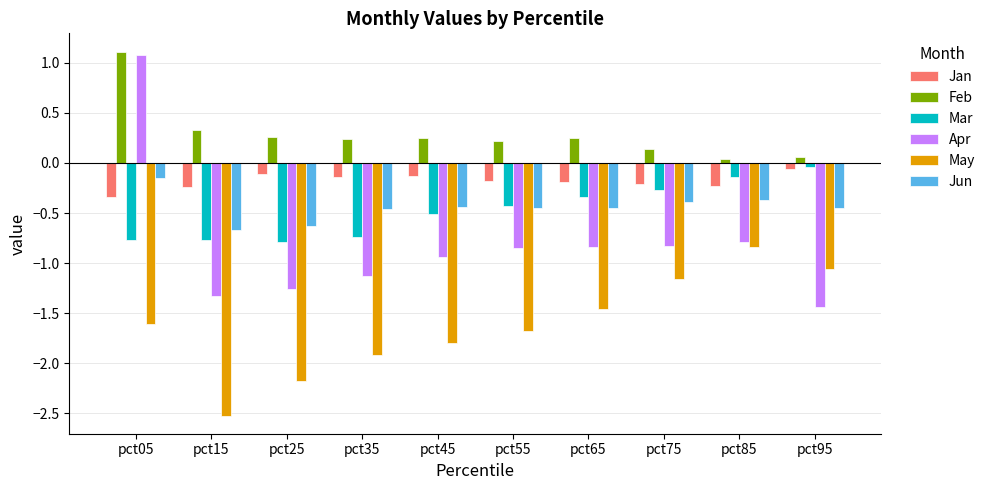

Count the number of categories in the chart.

10